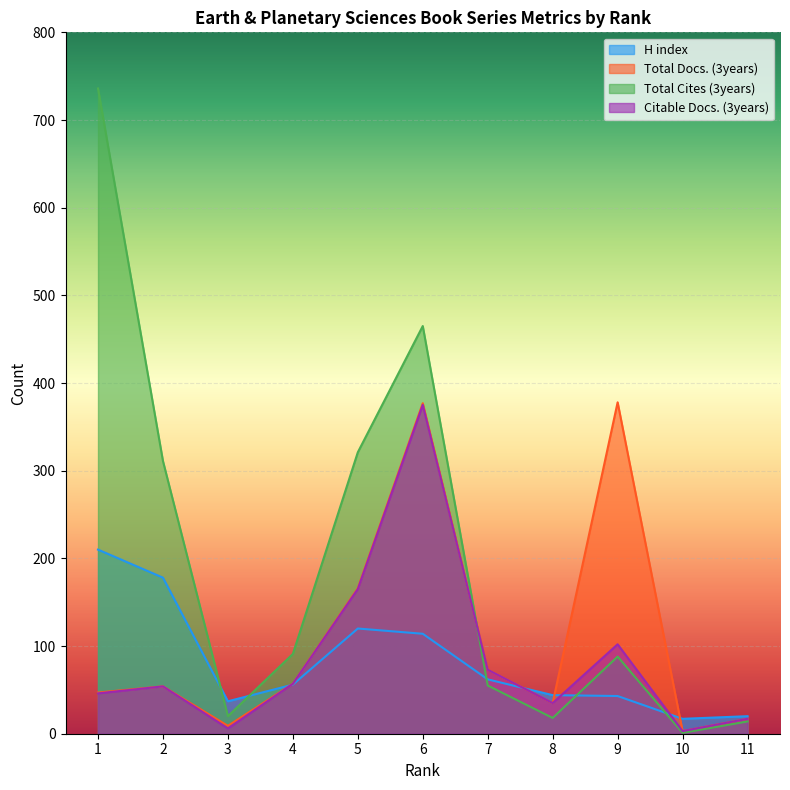

Reading right to left, what are all the values shown in this chart?

H index: 11=20	10=17	9=43	8=44	7=62	6=114	5=120	4=56	3=37	2=178	1=210
Total Docs. (3years): 11=17	10=3	9=378	8=35	7=73	6=377	5=166	4=57	3=9	2=54	1=47
Total Cites (3years): 11=14	10=1	9=88	8=18	7=55	6=465	5=321	4=91	3=20	2=311	1=736
Citable Docs. (3years): 11=17	10=3	9=102	8=35	7=73	6=375	5=165	4=57	3=6	2=54	1=46